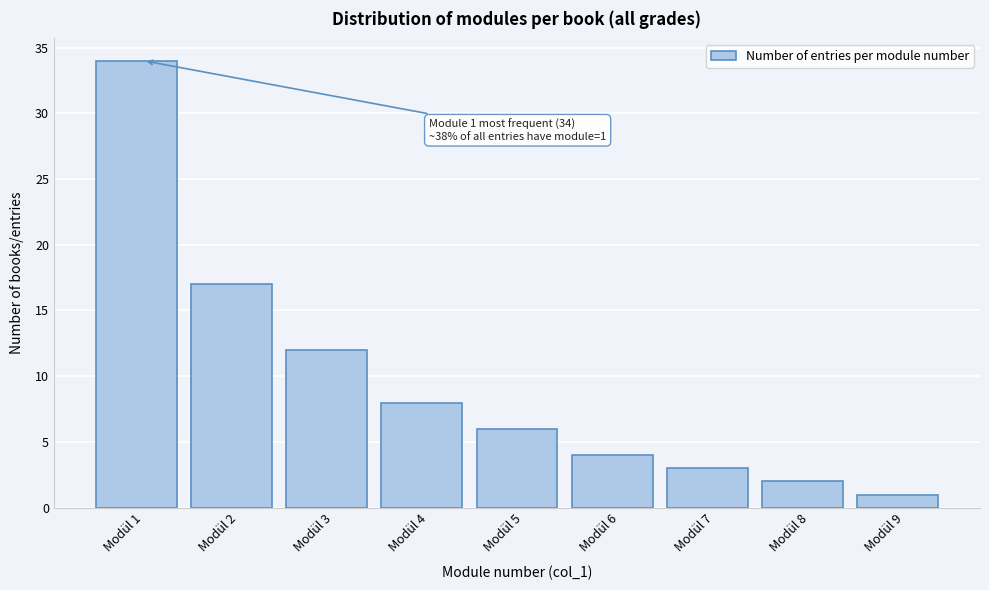

Reading left to right, extract all data points from this chart.

34	17	12	8	6	4	3	2	1